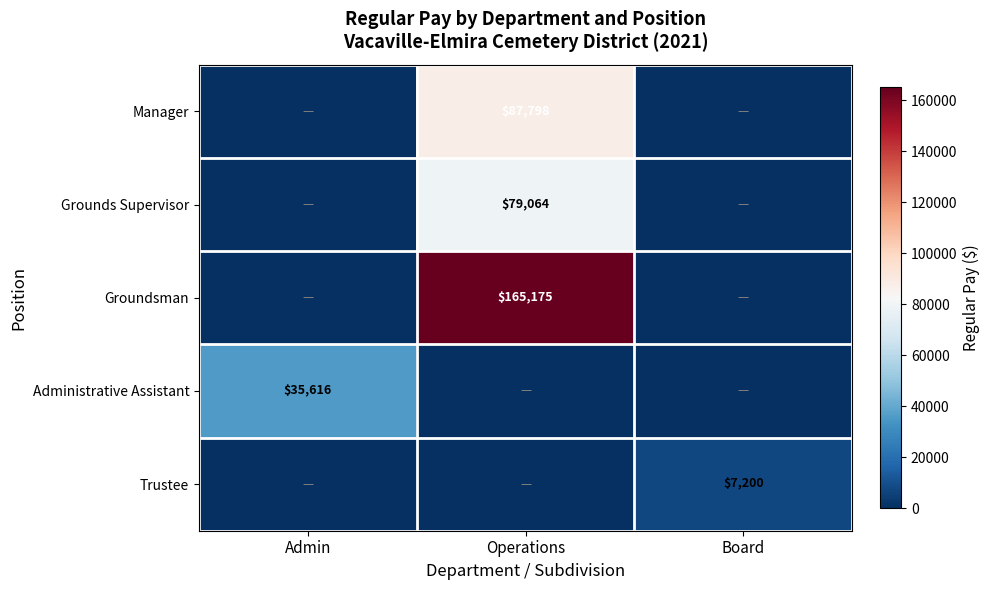

What is the difference between the highest and lowest values at Operations?

165175